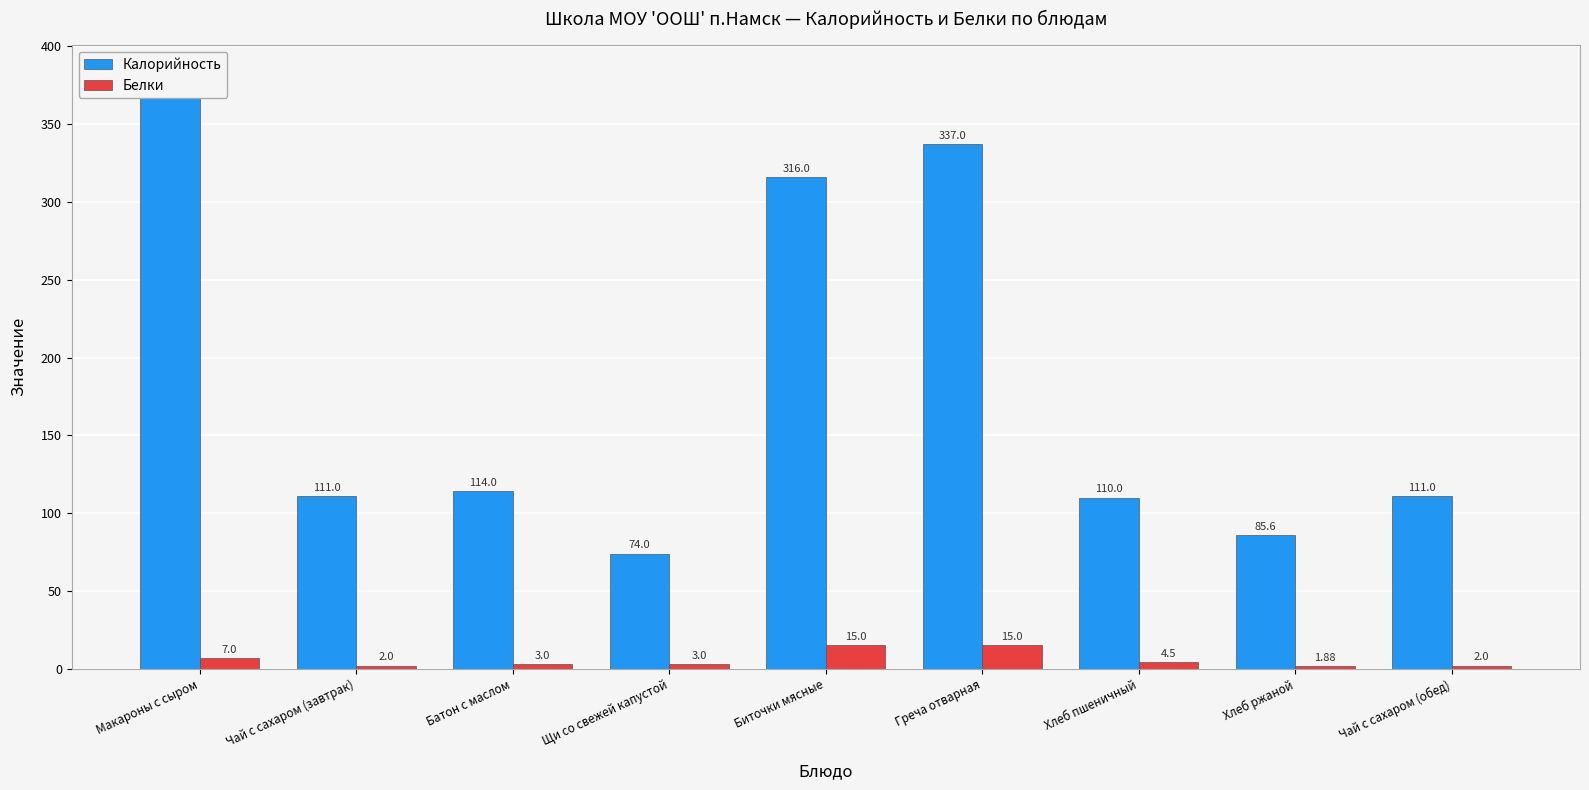

The Белки series shows 15.0 at Греча отварная. True or false?

True